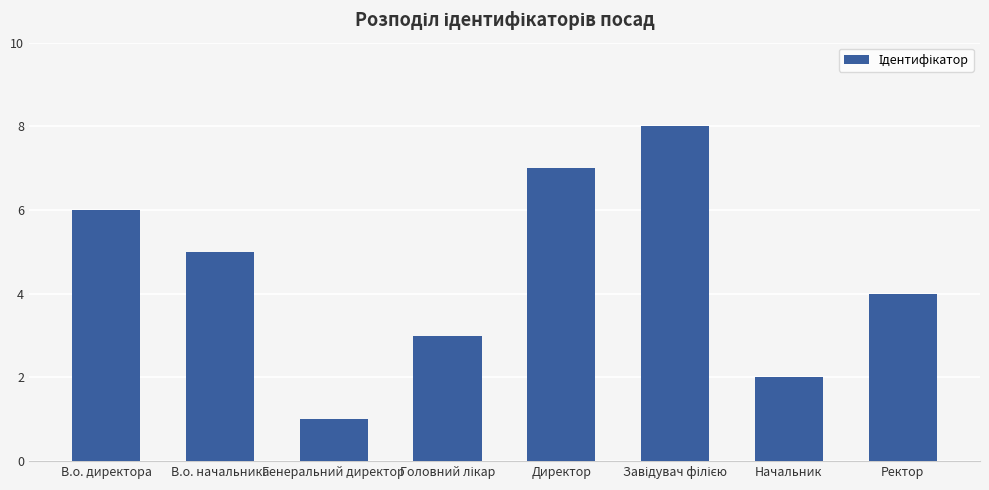

What value does the data have at Ректор?

4